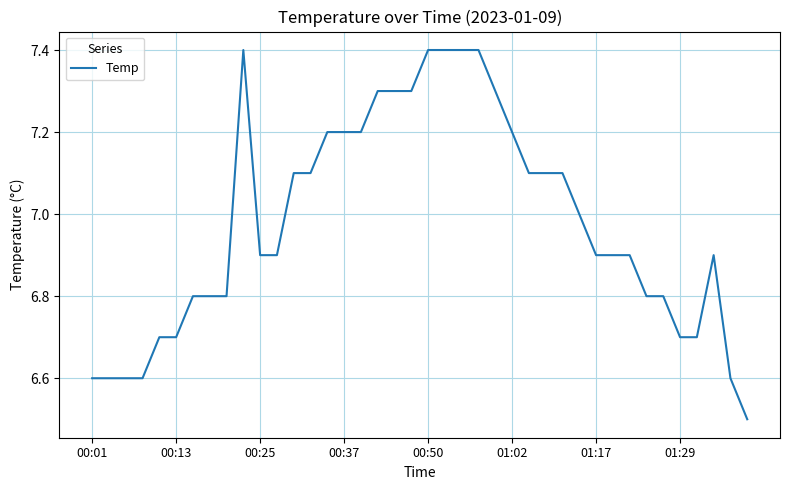

What is the difference between the maximum and minimum values?

0.9